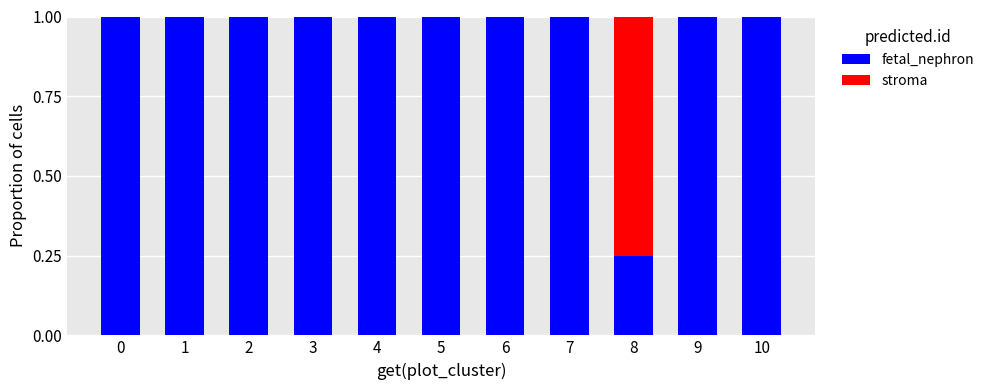

What are all the series names shown in the legend?

fetal_nephron, stroma